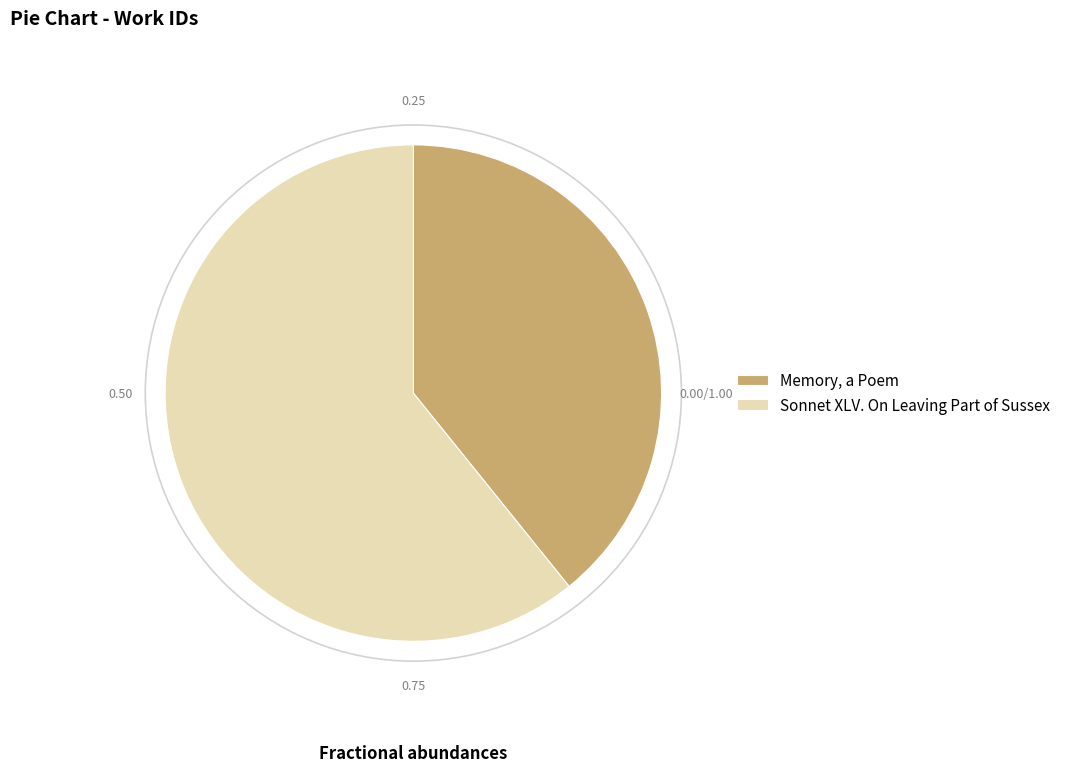

What is the ratio of the value at Sonnet XLV. On Leaving Part of Sussex to the value at Memory, a Poem?

1.6